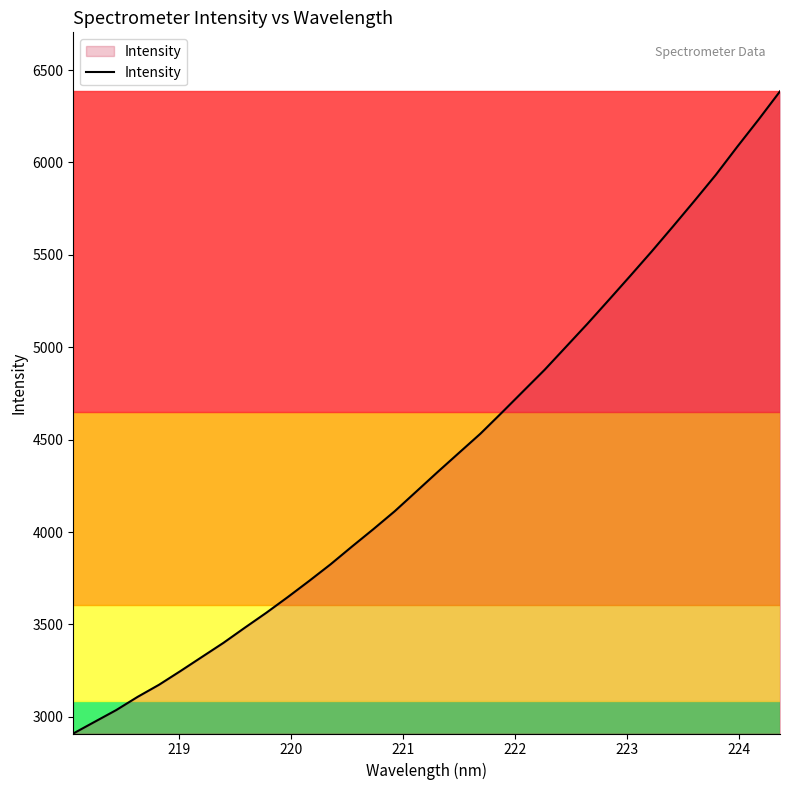

What is the sum of all values?

149643.3